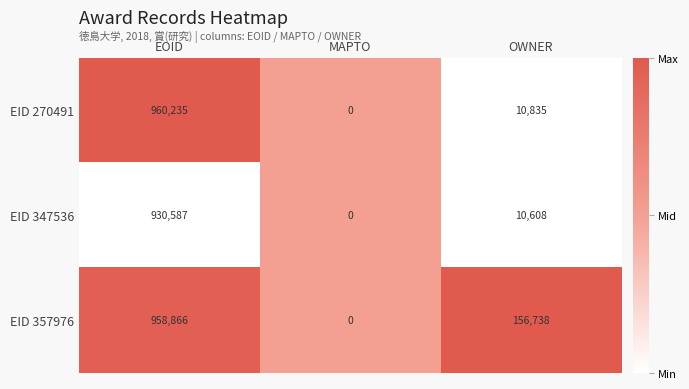

Between EOID and OWNER, which series saw the biggest shift?

EID 270491